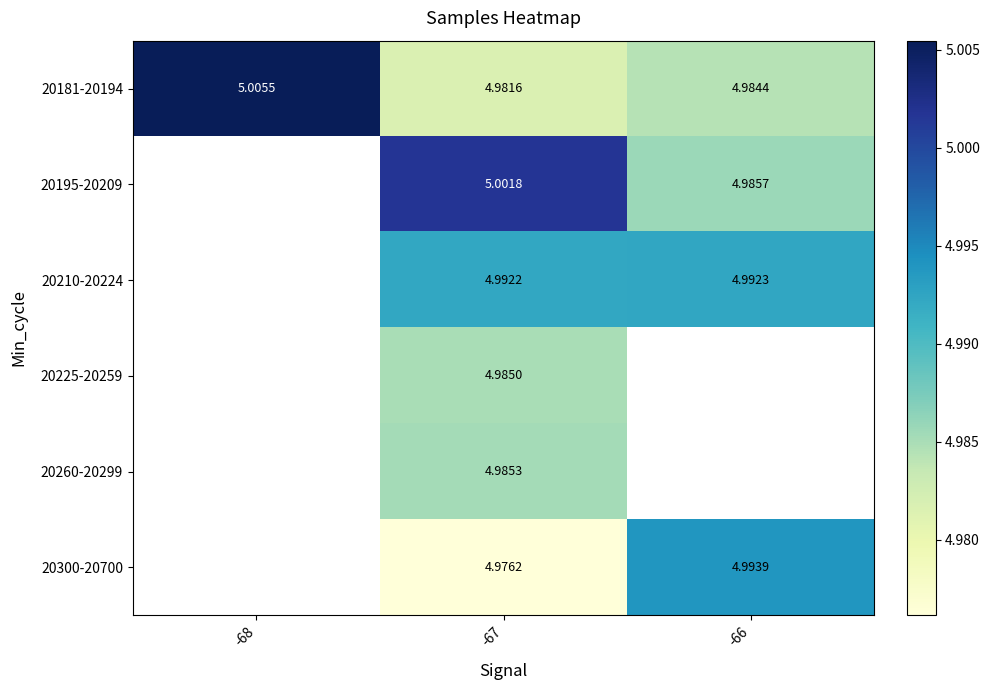

Is the value of 20225-20259 at -67 greater than the value of 20181-20194 at -67?

Yes